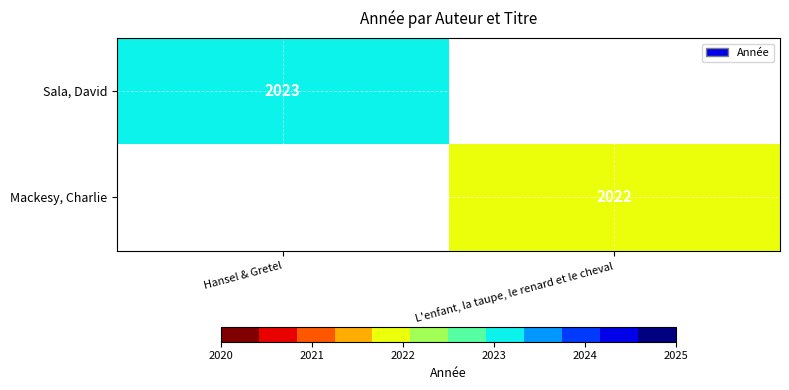

The Mackesy, Charlie series shows 3508 at L'enfant, la taupe, le renard et le cheval. True or false?

False